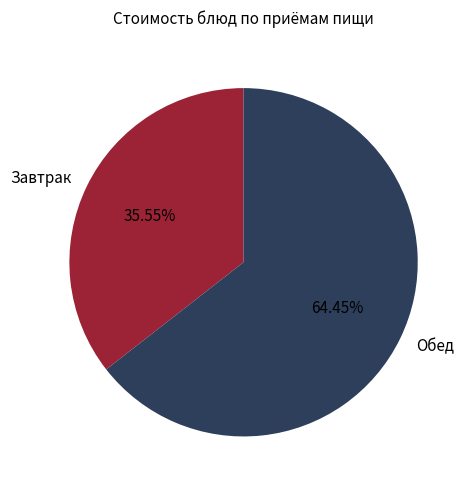

Is there a majority slice in this chart?

Yes